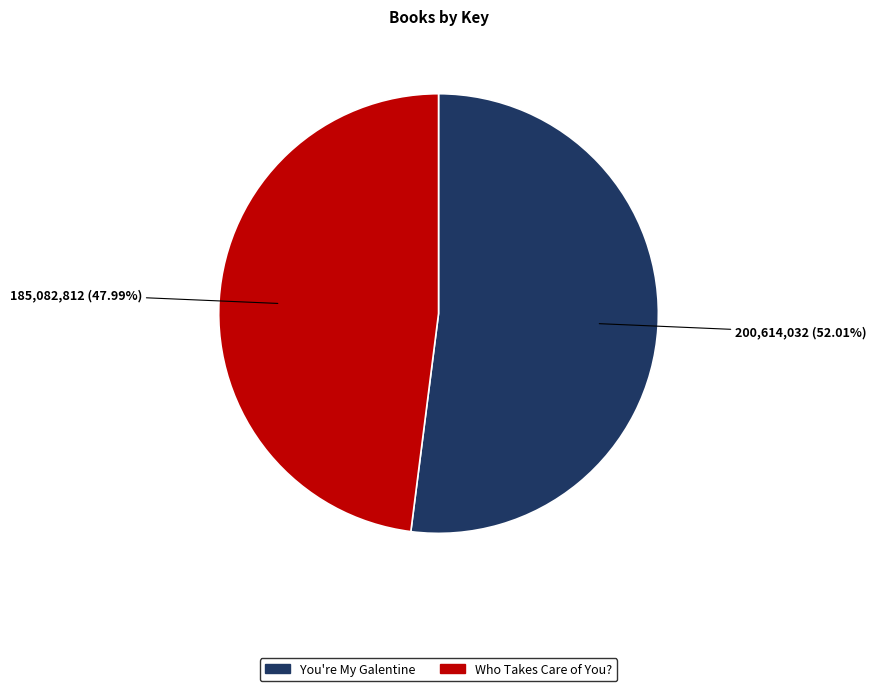

Approximately how many times larger is the value at Who Takes Care of You? compared to You're My Galentine?

0.9